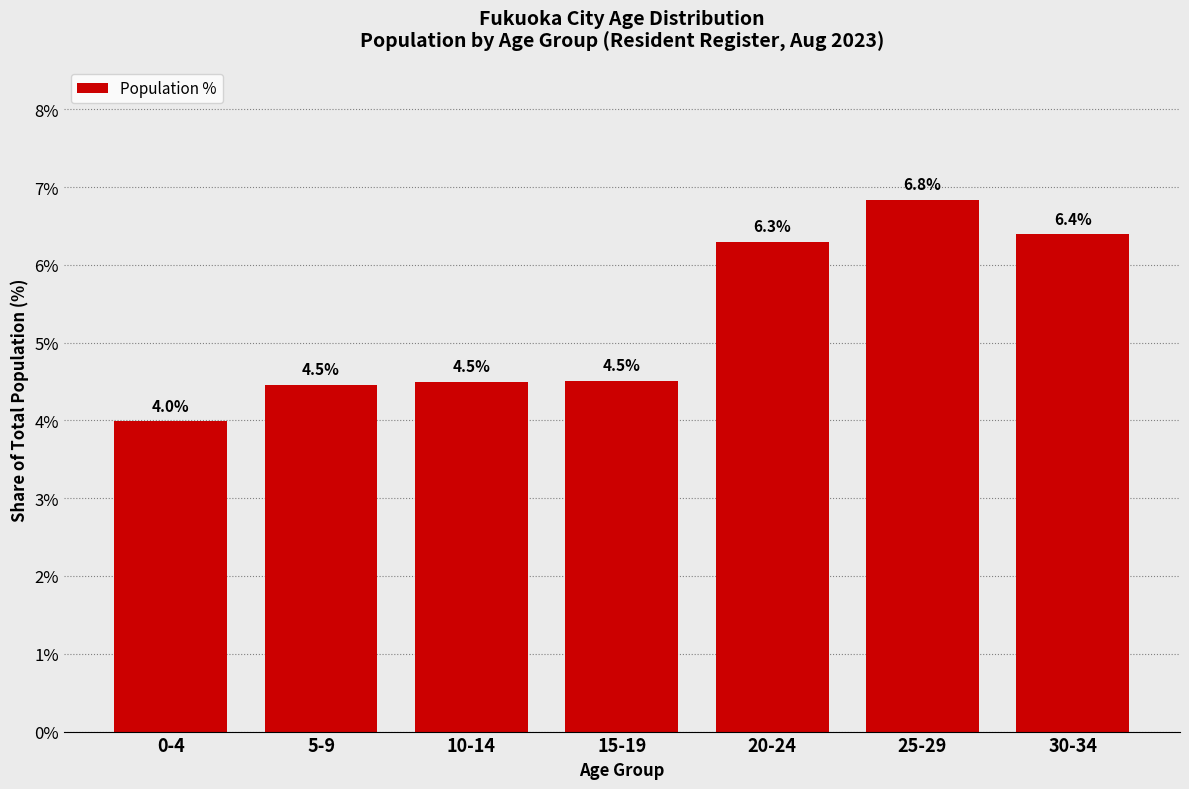

Reading left to right, what are all the values shown in this chart?

0-4=4.0	5-9=4.5	10-14=4.5	15-19=4.5	20-24=6.3	25-29=6.8	30-34=6.4